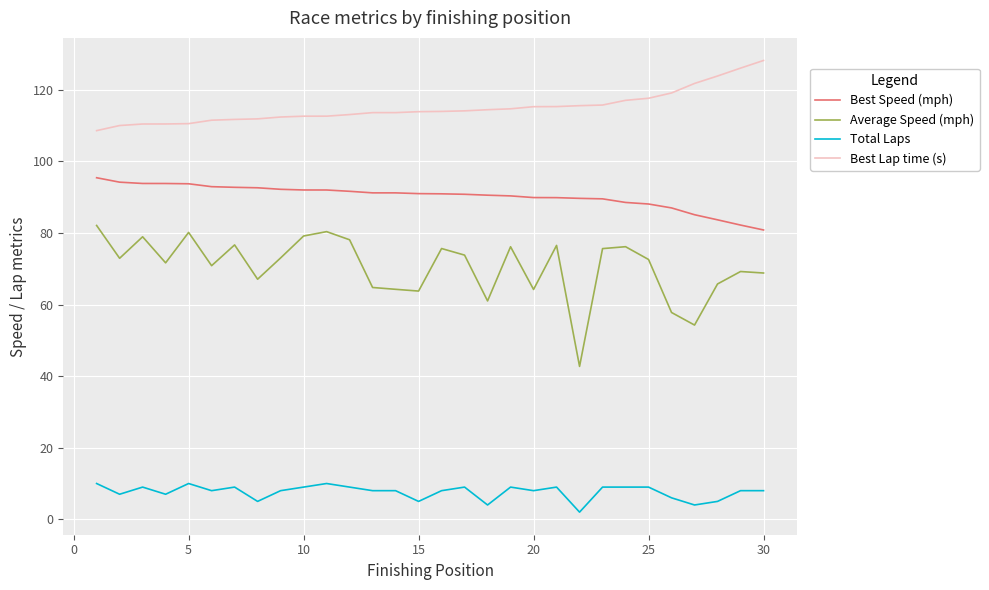

How many lines are shown in the chart?

4